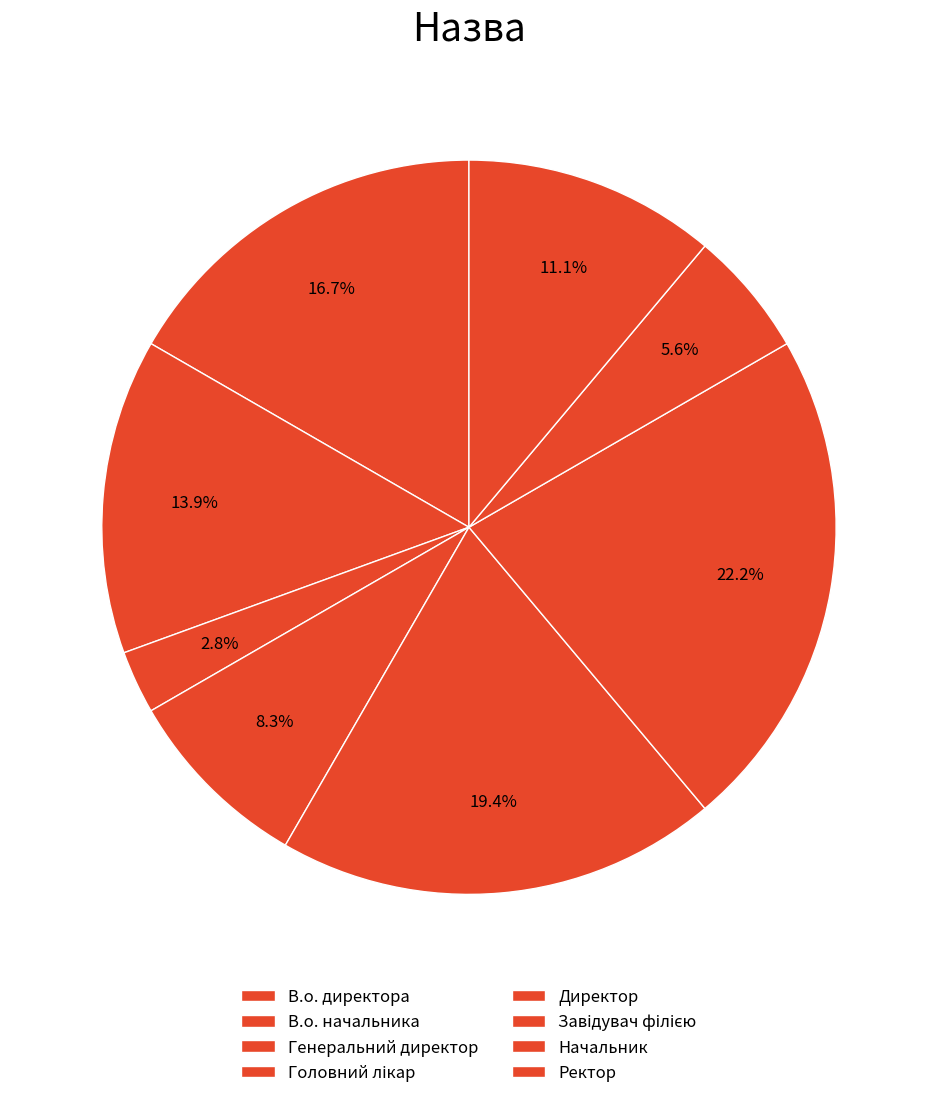

Is it true that Завідувач філією is 22% of the pie?

True